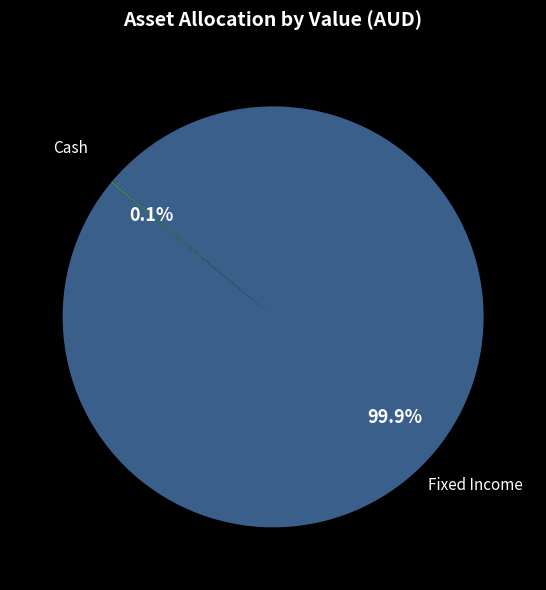

Does any single category account for the majority?

Yes